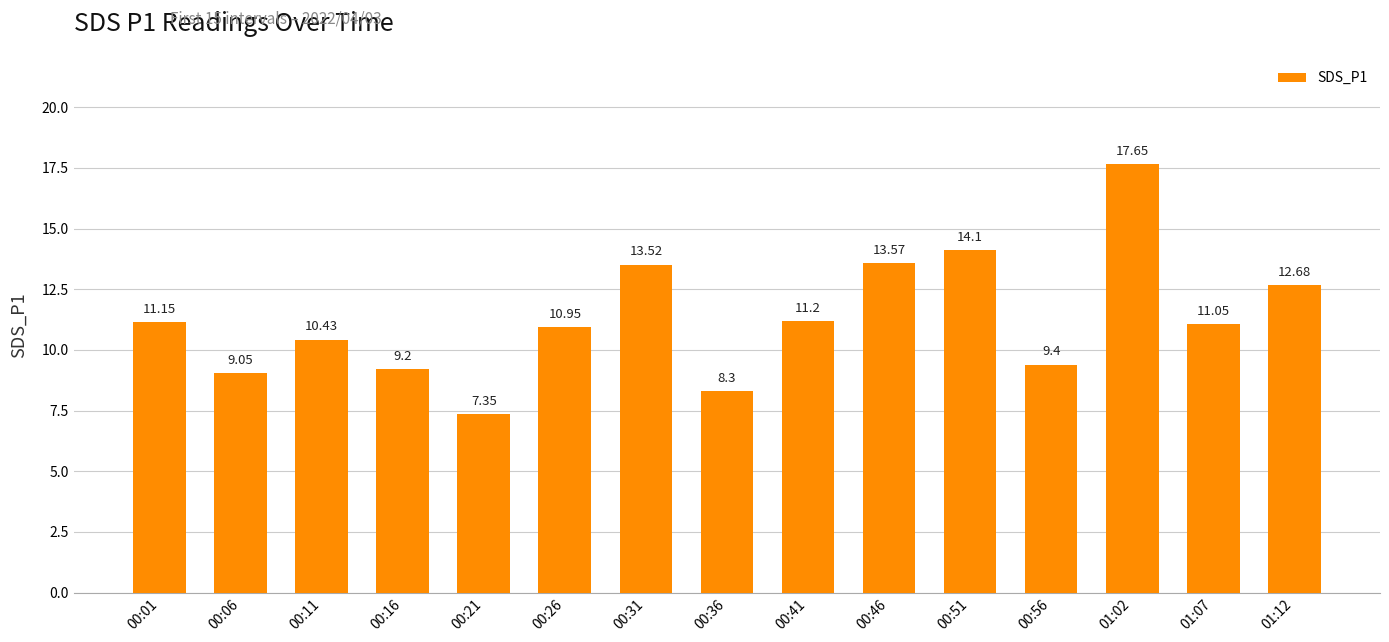

Which has a higher value, 00:16 or 00:31?

00:31